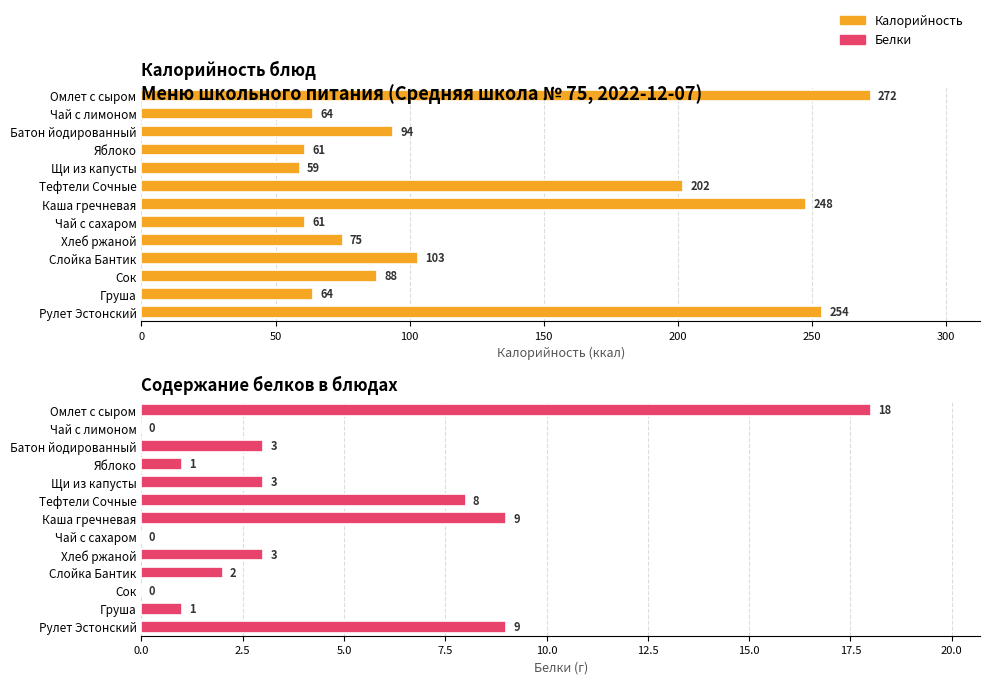

Reading left to right, list all the values displayed in this chart.

Калорийность: 272	64	94	61	59	202	248	61	75	103	88	64	254
Белки: 18	0	3	1	3	8	9	0	3	2	0	1	9